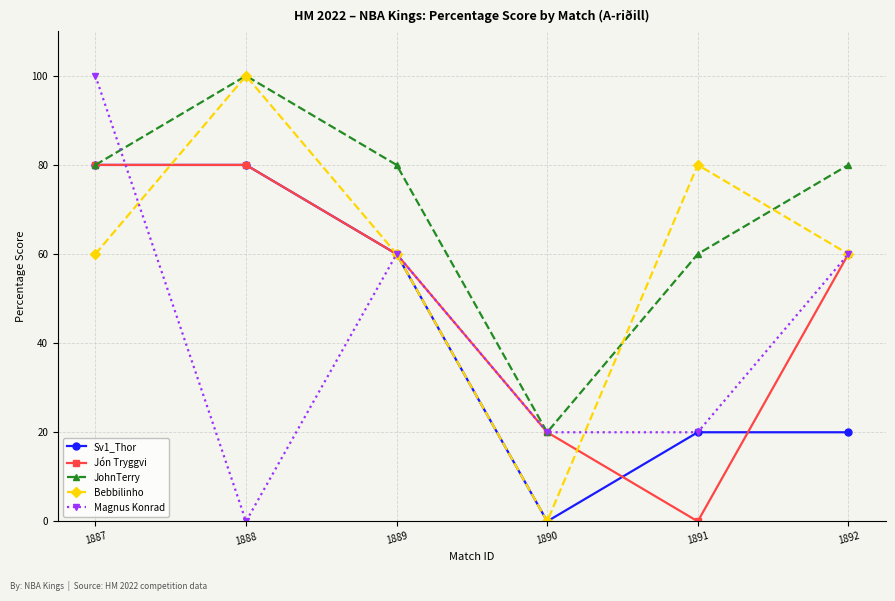

What is the value of the Jón Tryggvi point at the 3rd from the left?

60